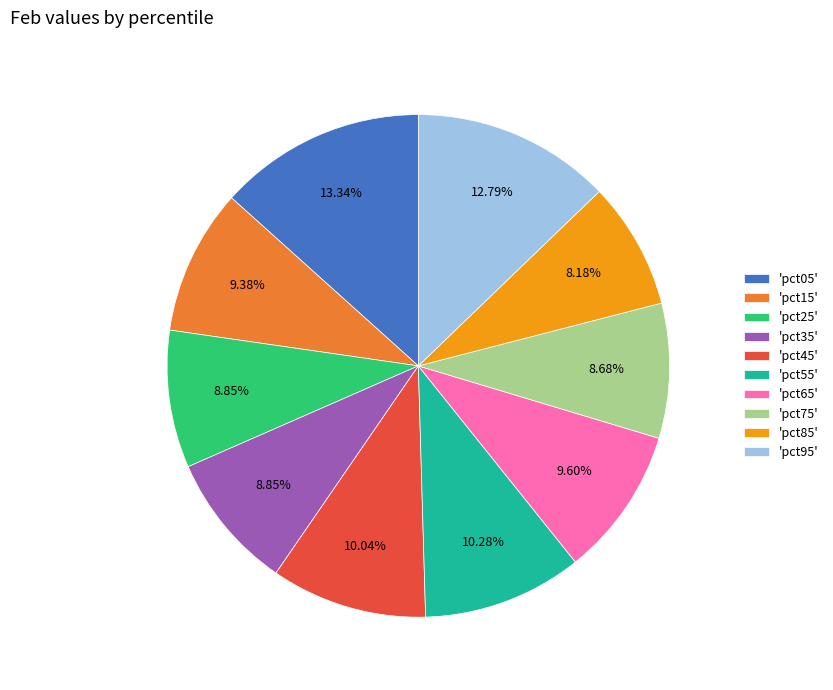

Do 'pct05' and 'pct35' together represent more than half of the pie?

No